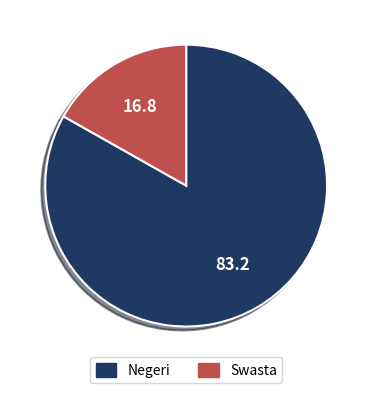

Combined, do Swasta and Negeri account for over 50%?

Yes